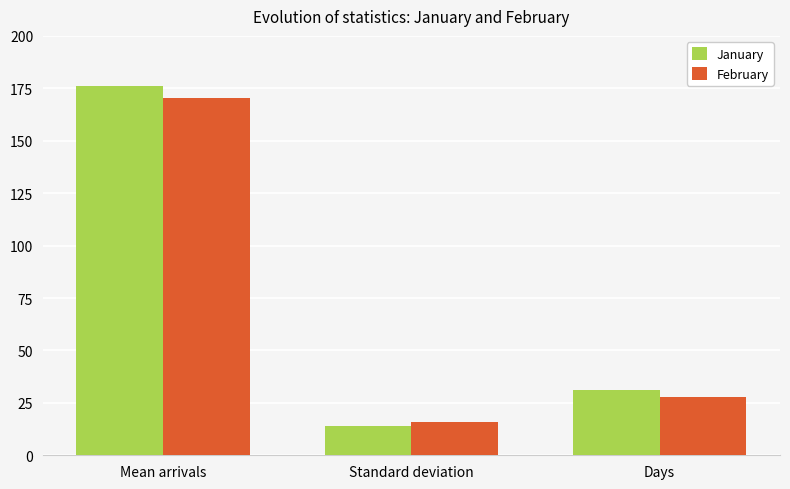

What is the spread (max minus min) of values at Days?

3.0